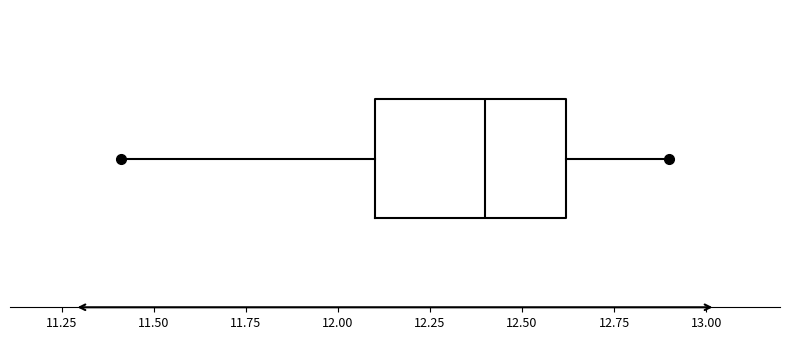

Transcribe this box plot: give where the median line is, the range the box spans, and where the two whiskers end, as read against the x-axis. The values are not printed on the chart, so give them approximately, as read against the axis.

median 12.4, box 12.1 to 12.6, whiskers 11.4 to 12.9